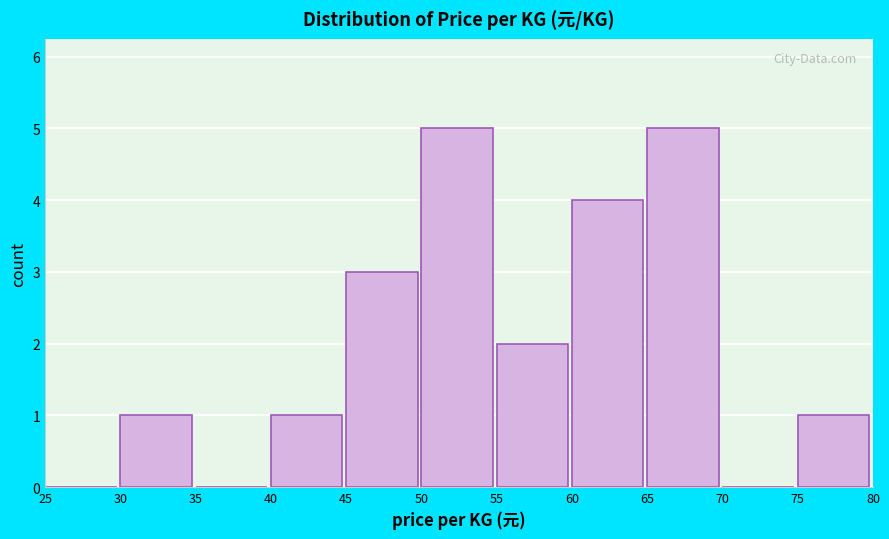

Reading left to right, list every bar in this chart as the range it spans on the x-axis followed by its height. The values are not printed on the chart, so give them approximately, as read against the axis.

25 to 30: 0
30 to 35: 1
35 to 40: 0
40 to 45: 1
45 to 50: 3
50 to 55: 5
55 to 60: 2
60 to 65: 4
65 to 70: 5
70 to 75: 0
75 to 80: 1